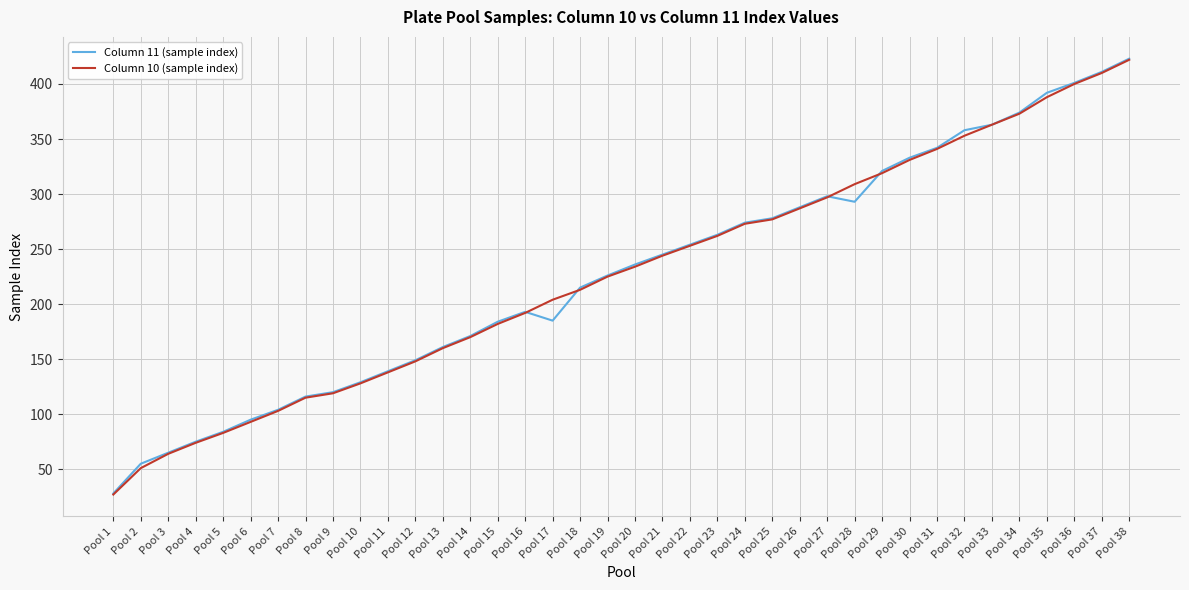

The Column 10 (sample index) series shows 225 at Pool 19. True or false?

True